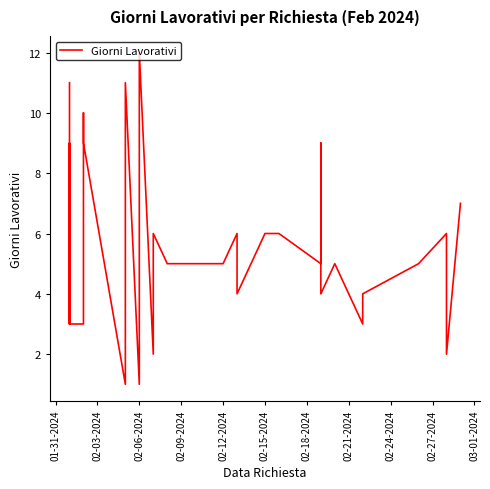

What is the maximum value shown in the chart?

12